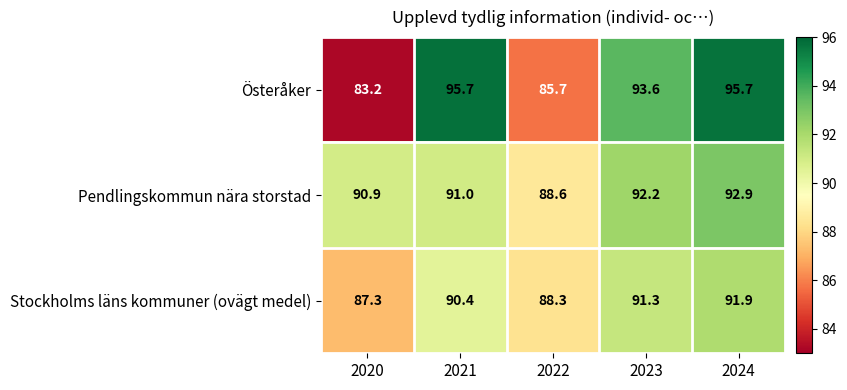

Read the Österåker value at 2020.

83.2